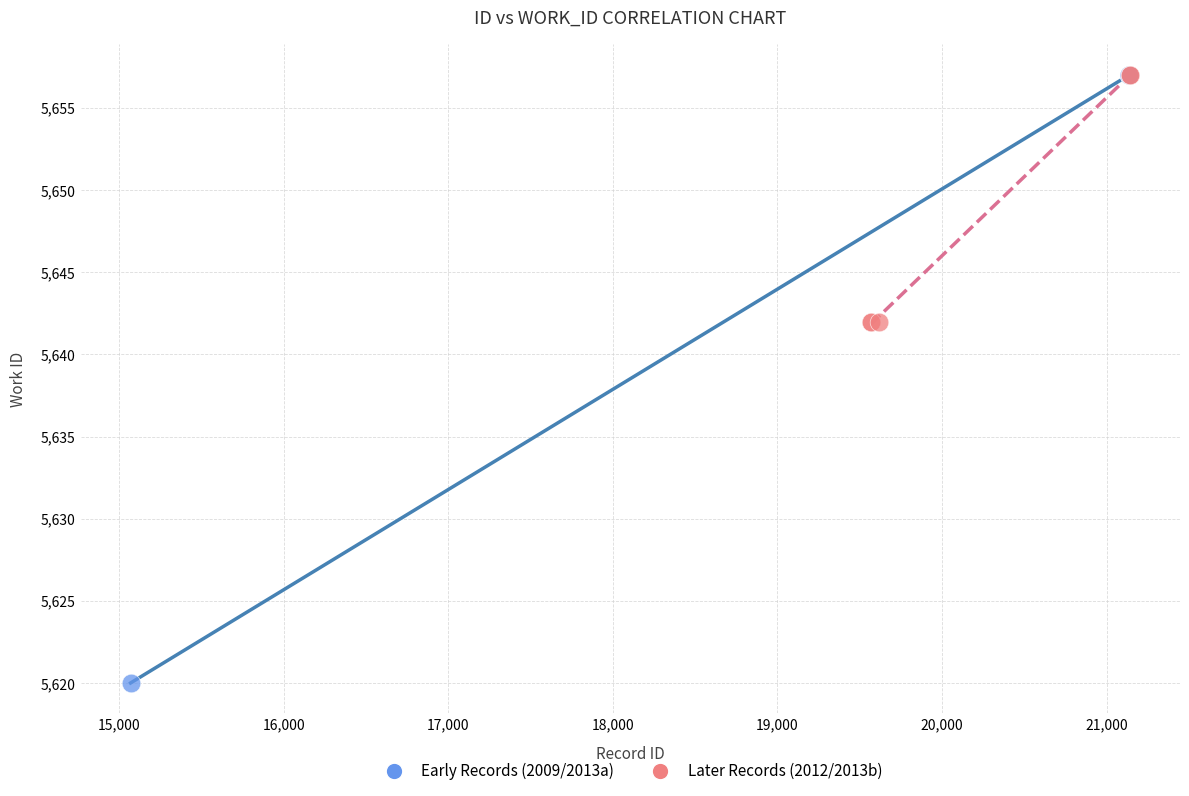

Which series reaches the minimum Y coordinate?

Early Records (2009/2013a)